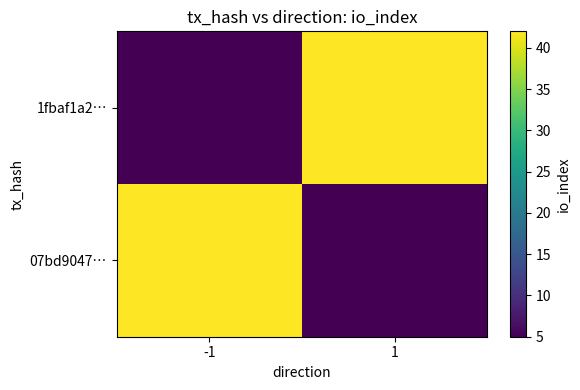

Reading right to left, extract all data points from this chart.

1fbaf1a2…: 1=42	-1=5
07bd9047…: 1=5	-1=42